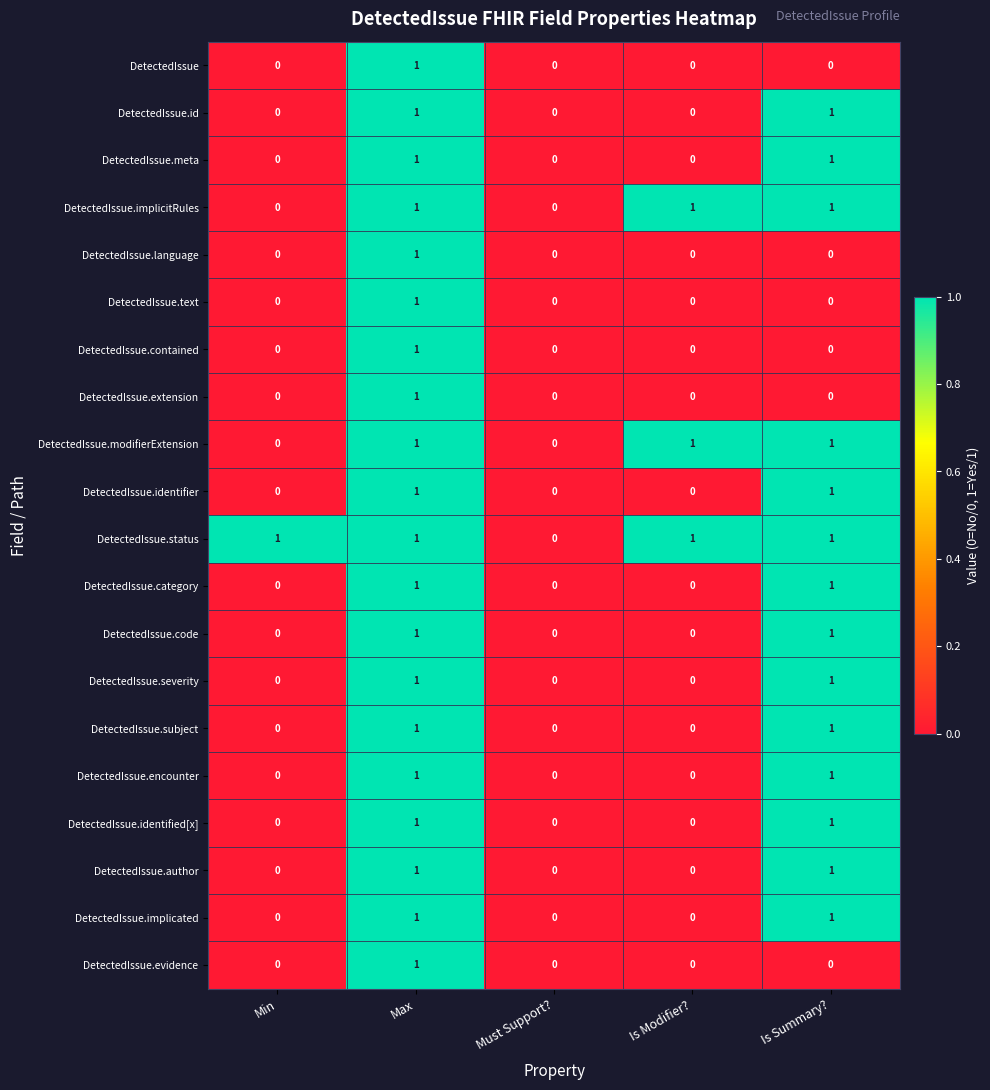

At which category is the sum across all series the highest?

Max